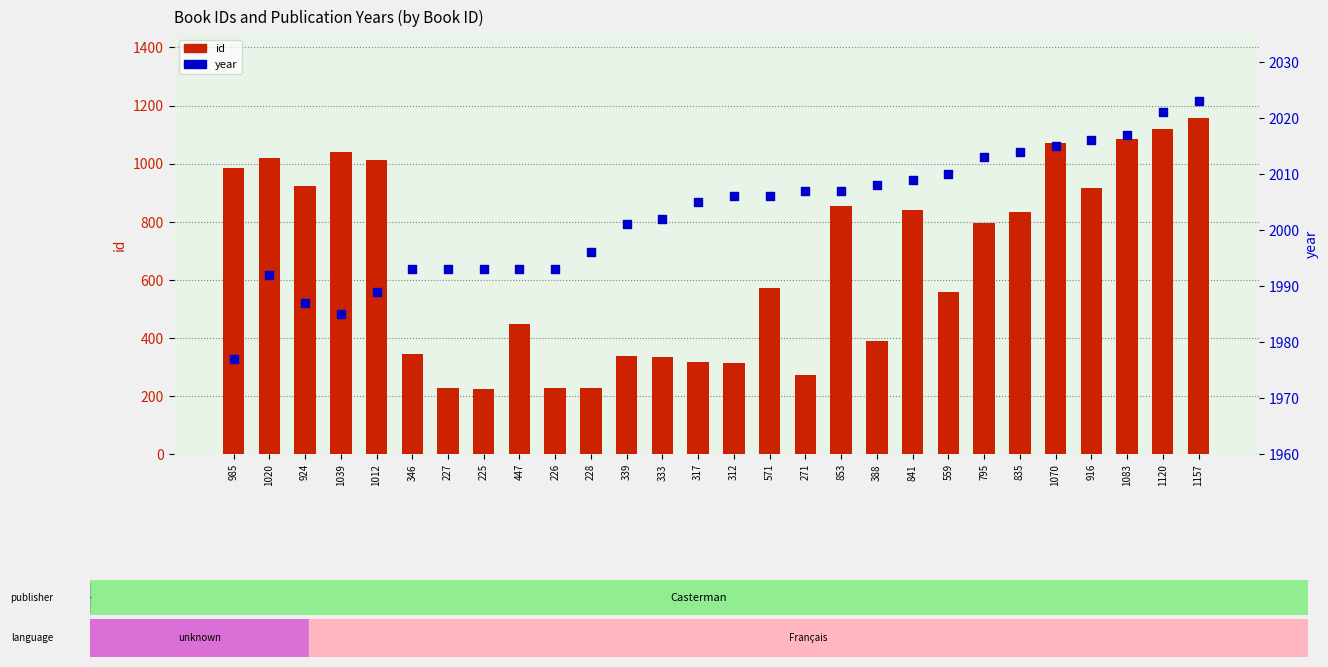

At which category is the sum across all series the highest?

1157